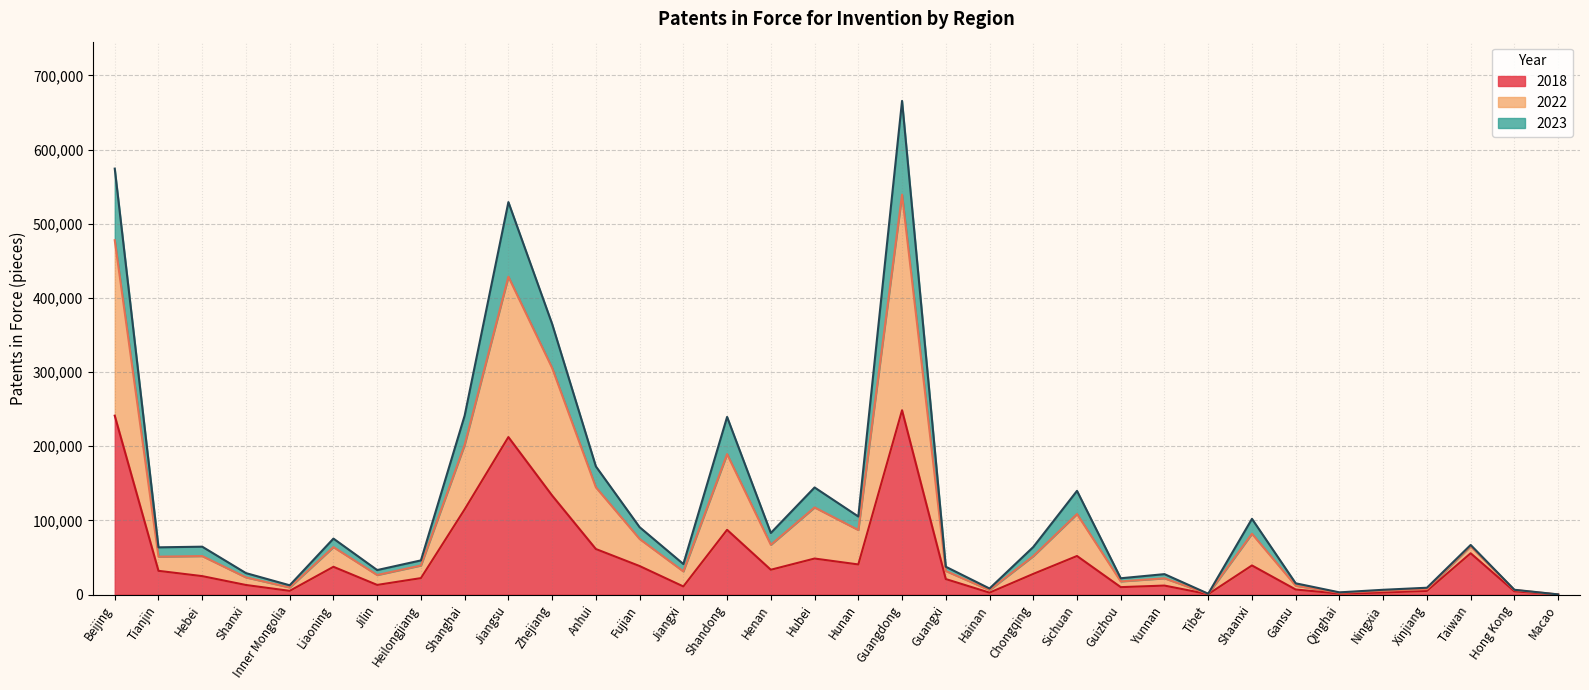

List the series in order of their overall mean, highest first.

2023, 2022, 2018